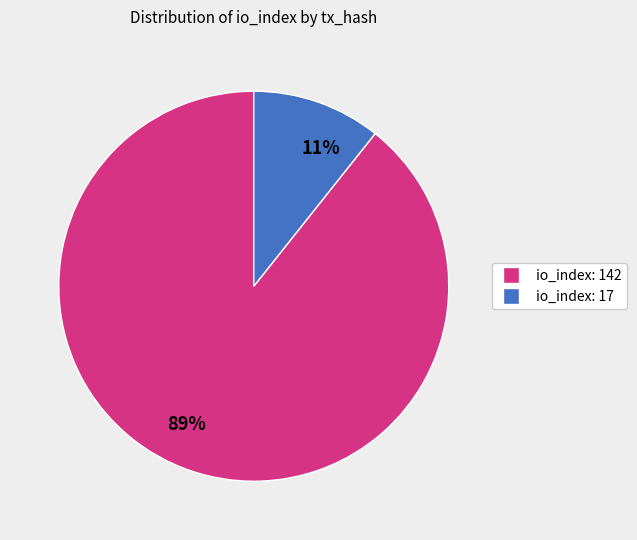

The io_index: 17 slice represents 11% of the pie. True or false?

True